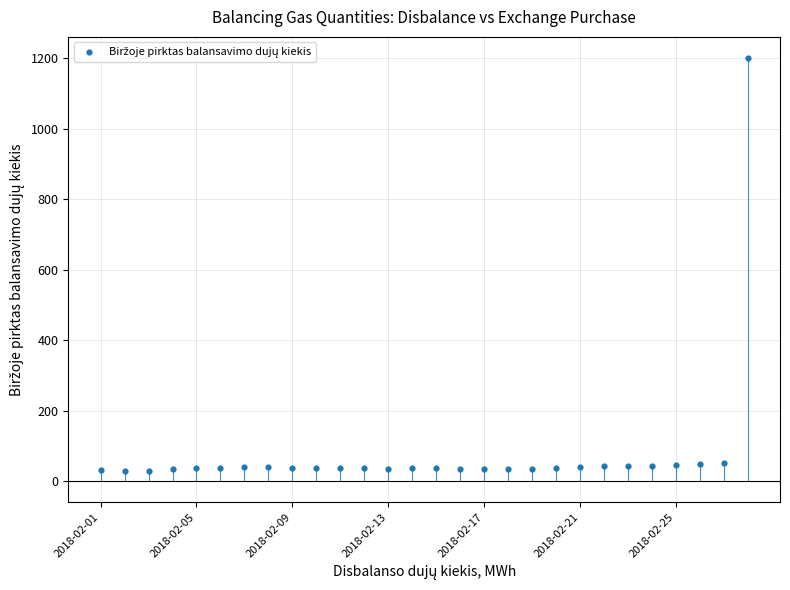

How many points are shown in the scatter plot?

28